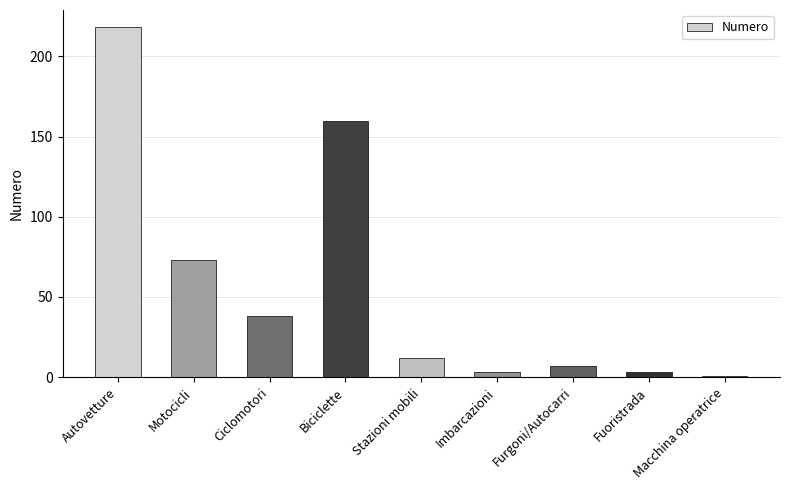

Reading left to right, what are all the values shown in this chart?

218	73	38	160	12	3	7	3	1